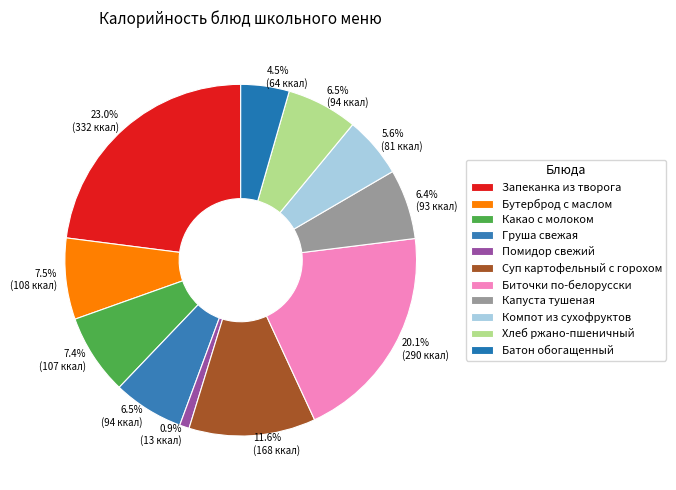

Does Капуста тушеная represent more than half of the total?

No